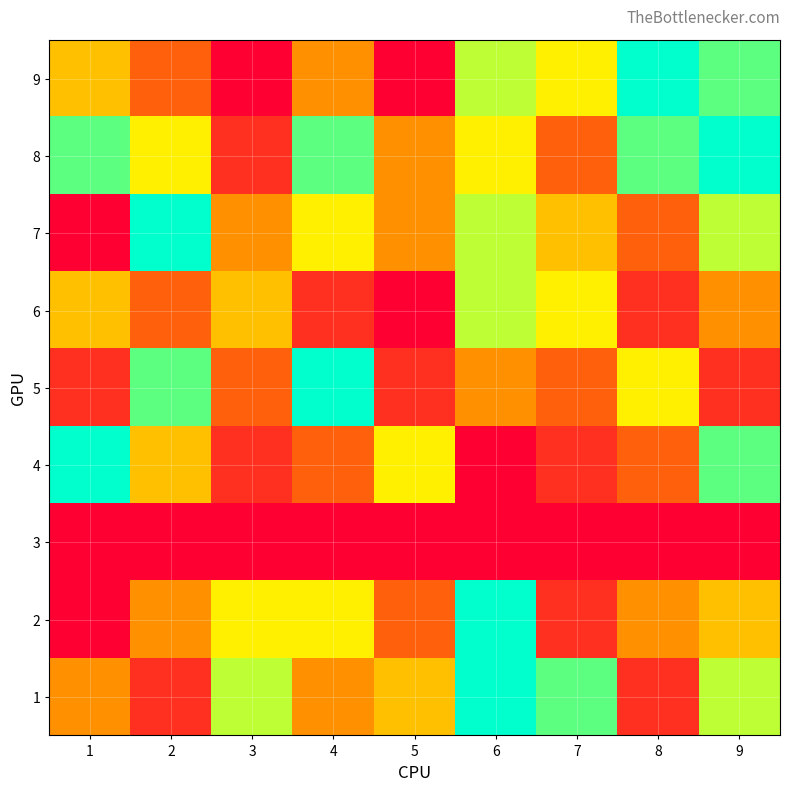

Reading left to right, transcribe all the data shown in this chart.

1: 1=4	2=2	3=7	4=4	5=5	6=9	7=8	8=2	9=7
2: 1=1	2=4	3=6	4=6	5=3	6=9	7=2	8=4	9=5
3: 1=0	2=0	3=0	4=0	5=0	6=0	7=0	8=0	9=0
4: 1=9	2=5	3=2	4=3	5=6	6=1	7=2	8=3	9=8
5: 1=2	2=8	3=3	4=9	5=2	6=4	7=3	8=6	9=2
6: 1=5	2=3	3=5	4=2	5=1	6=7	7=6	8=2	9=4
7: 1=1	2=9	3=4	4=6	5=4	6=7	7=5	8=3	9=7
8: 1=8	2=6	3=2	4=8	5=4	6=6	7=3	8=8	9=9
9: 1=5	2=3	3=1	4=4	5=1	6=7	7=6	8=9	9=8